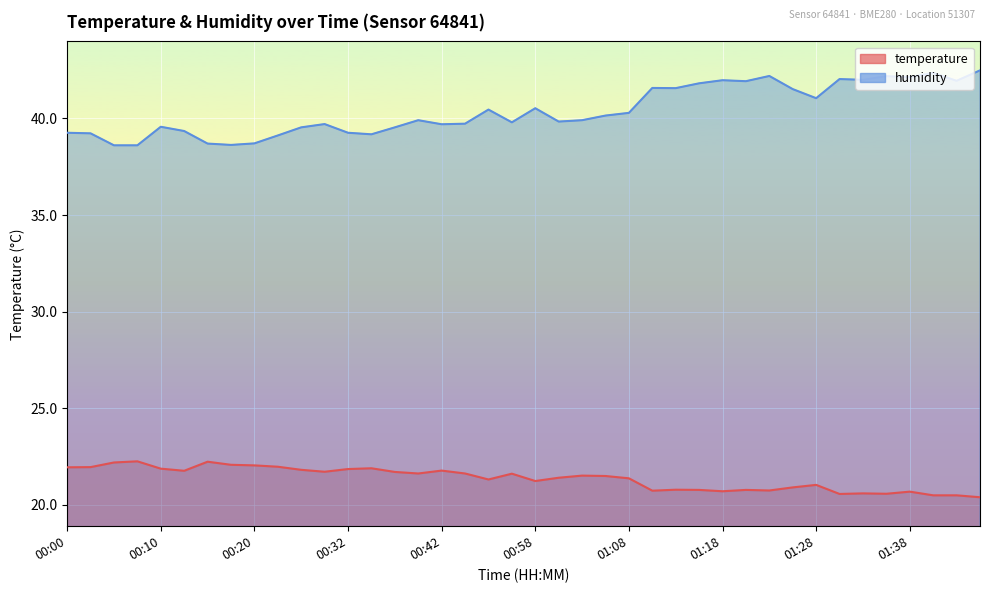

What are all the series names shown in the legend?

temperature, humidity